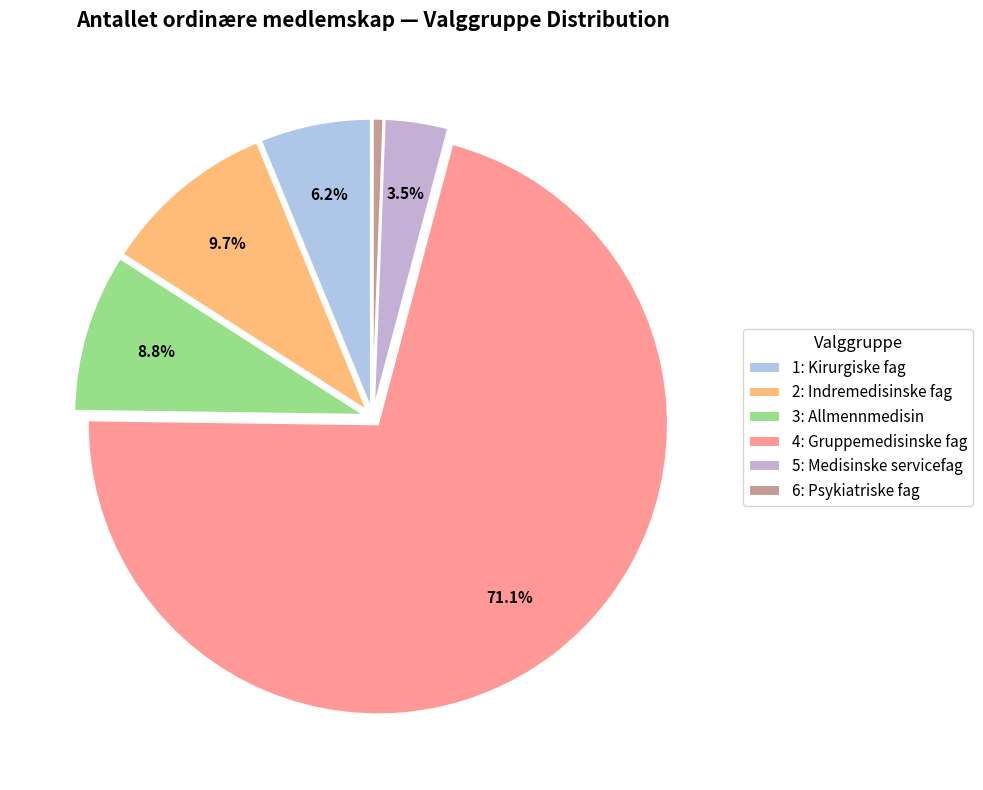

To the nearest percent, what is the difference between the 5: Medisinske servicefag and 3: Allmennmedisin slice percentages?

5%